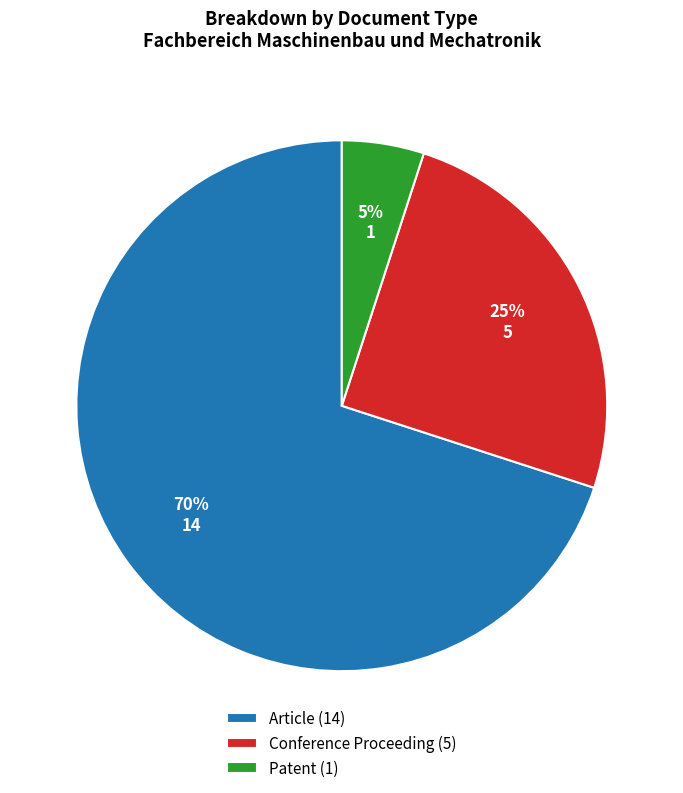

To the nearest percent, what is the difference between the Conference Proceeding and Patent slice percentages?

20%